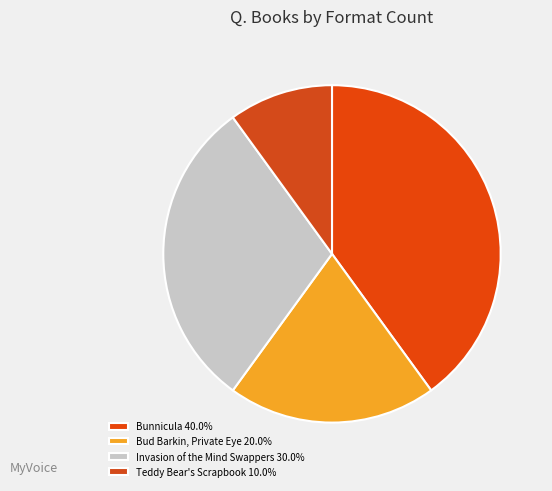

Rank the categories by value from lowest to highest.

Teddy Bear's Scrapbook, Bud Barkin, Private Eye, Invasion of the Mind Swappers, Bunnicula